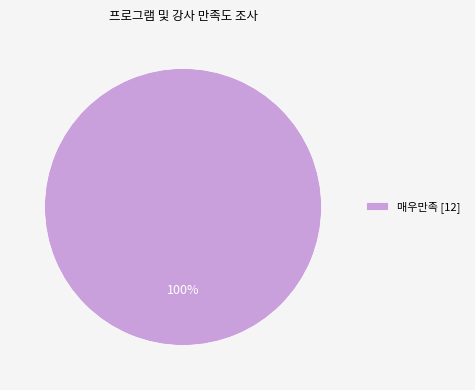

How many segments does this pie chart have?

1